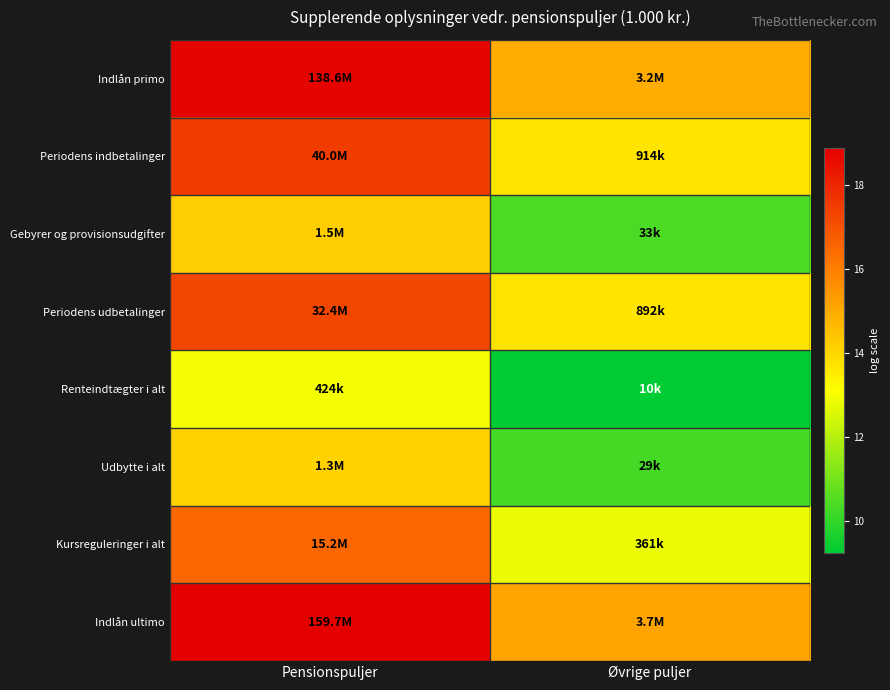

What is the minimum value shown in the chart?

9.2